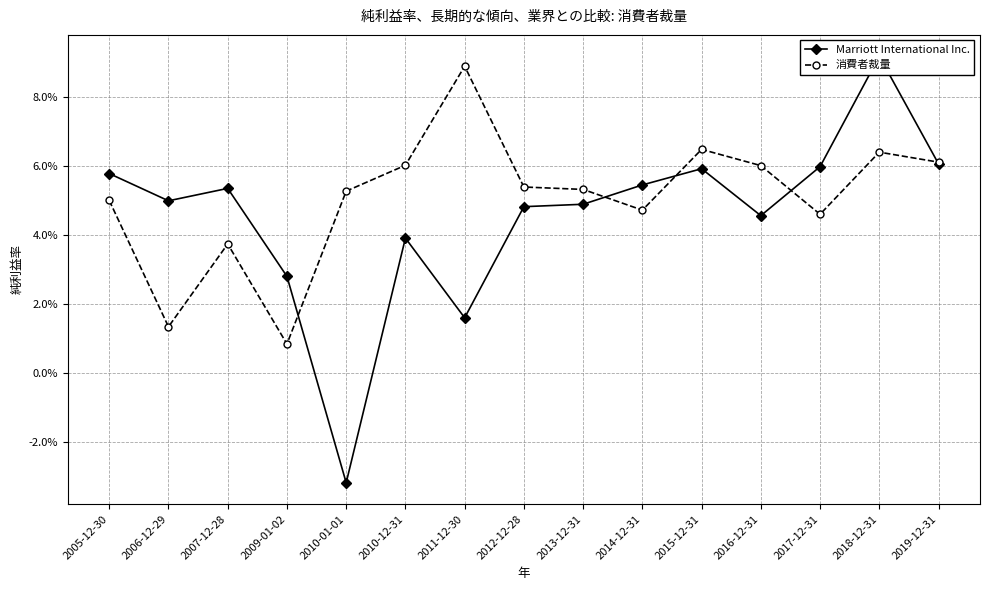

In 消費者裁量, how many points are higher than both neighbors (excluding endpoints)?

4